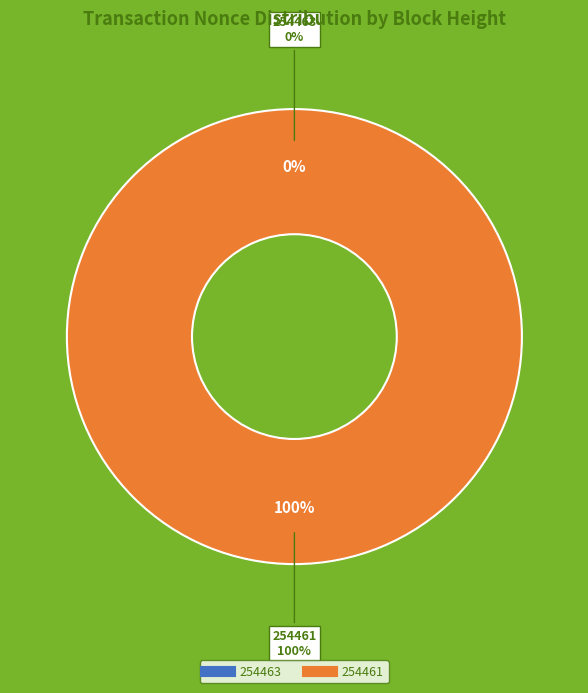

To the nearest percent, what is the difference between the largest and smallest slice percentages?

100%